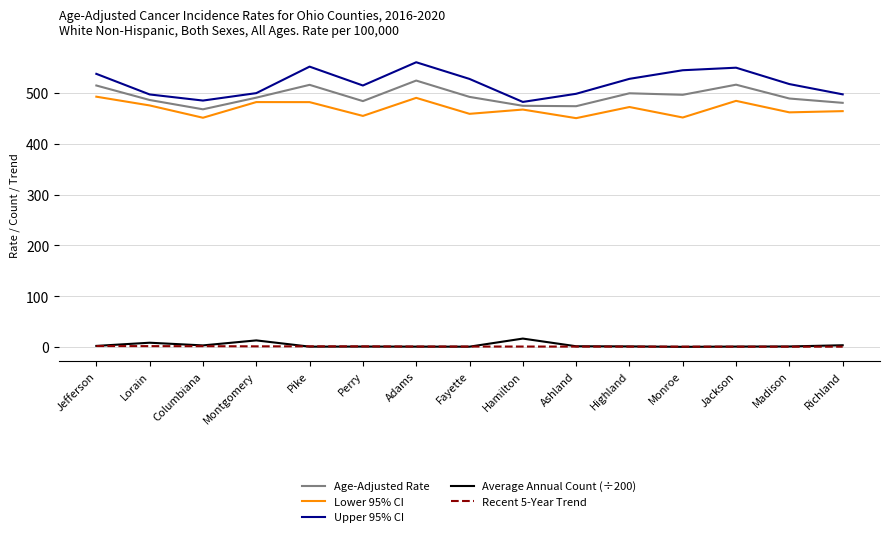

How many lines are shown in the chart?

5